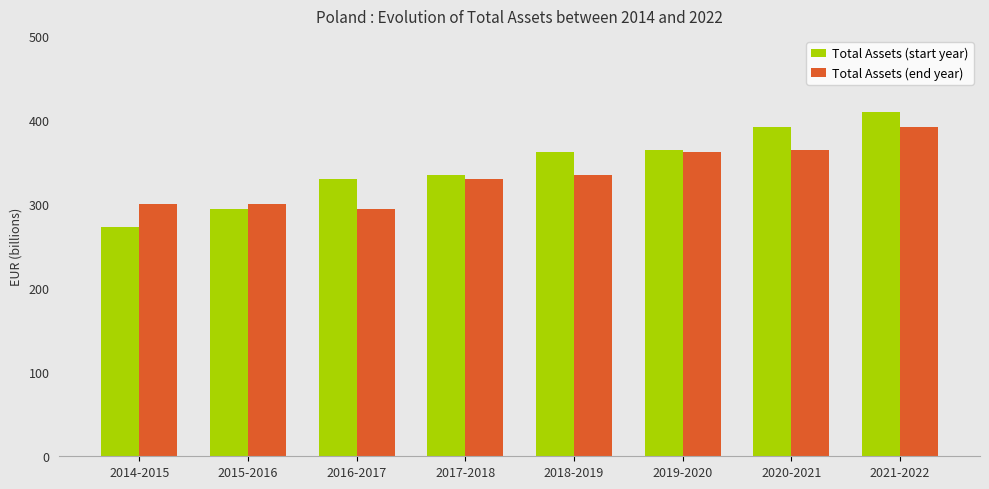

What is the difference between the second highest and minimum values in the Total Assets (end year) series?

70.4